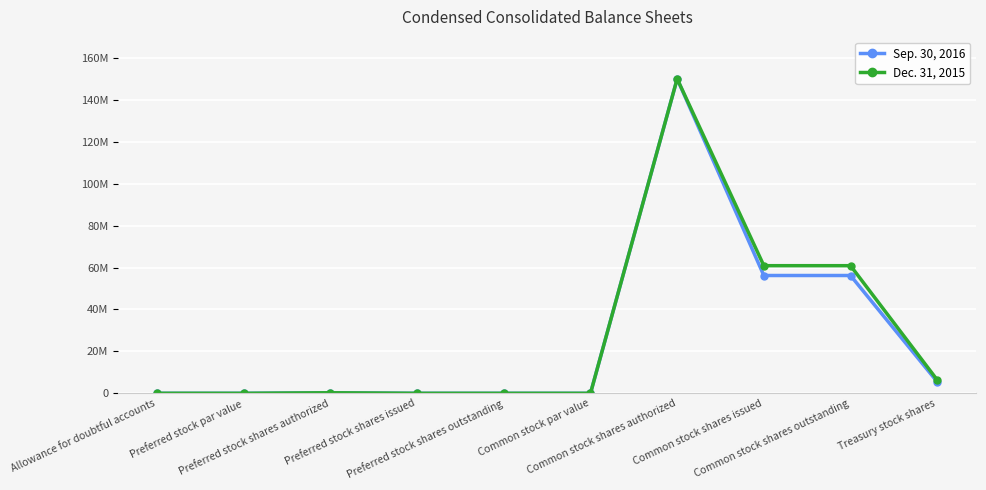

Rank the series by their maximum value, from lowest to highest.

Sep. 30, 2016, Dec. 31, 2015